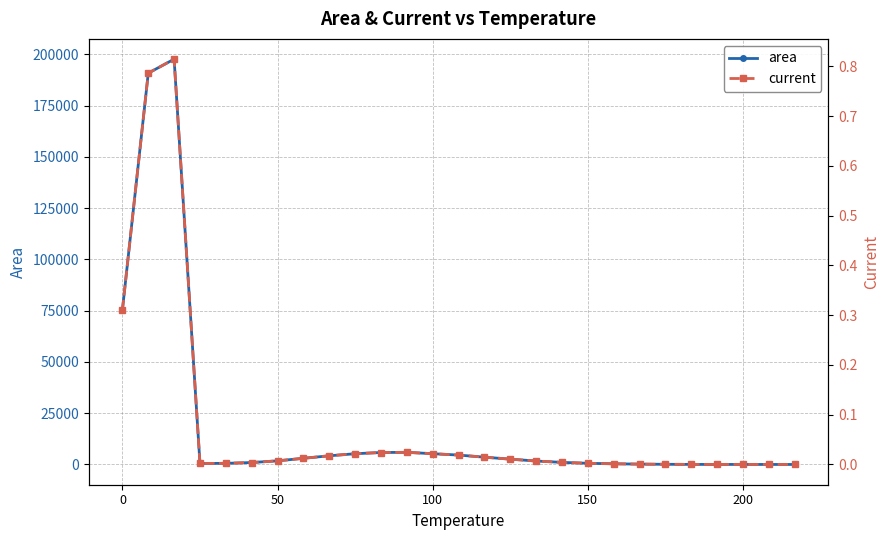

What is the difference between the second highest and minimum values in the area series?

190786.9